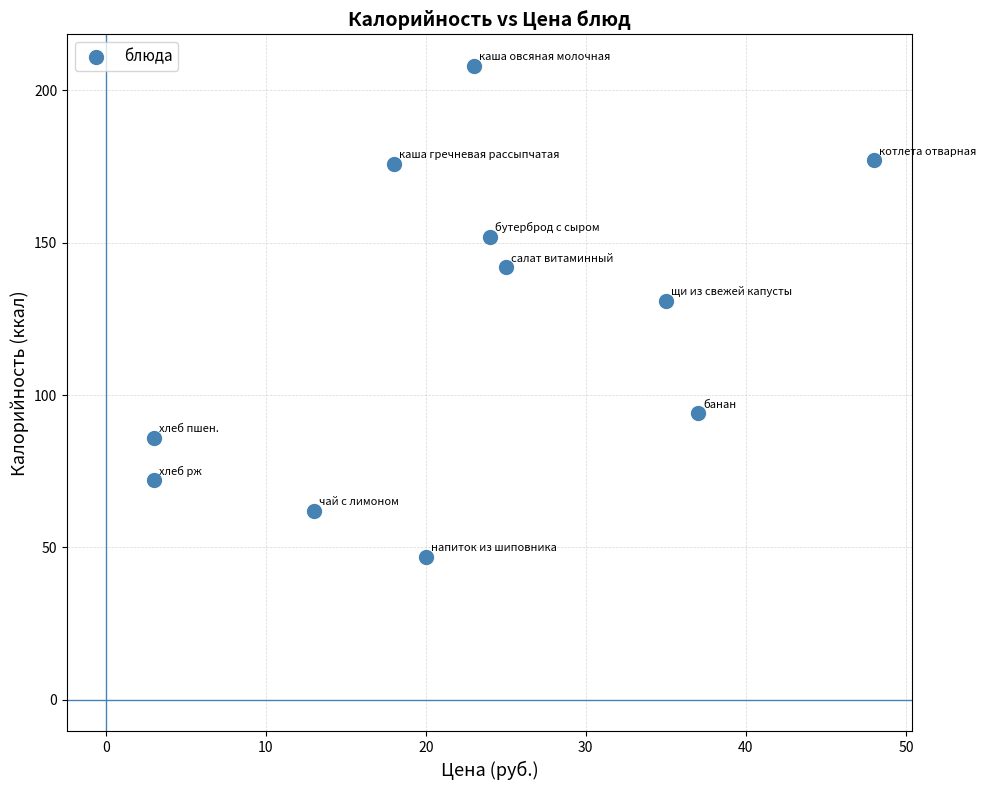

What Y value in the scatter plot is closest to 127?

131